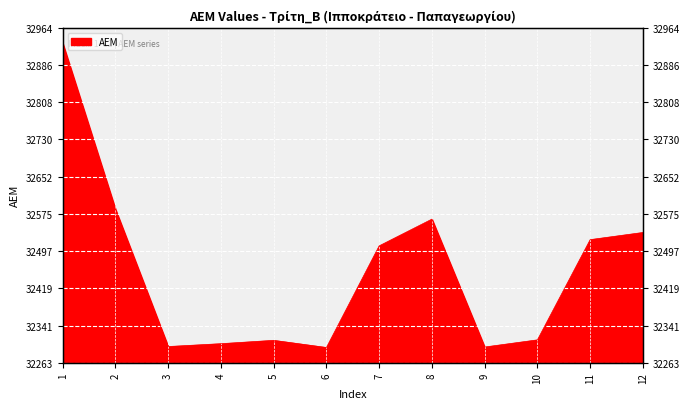

What is the smallest value displayed?

32295